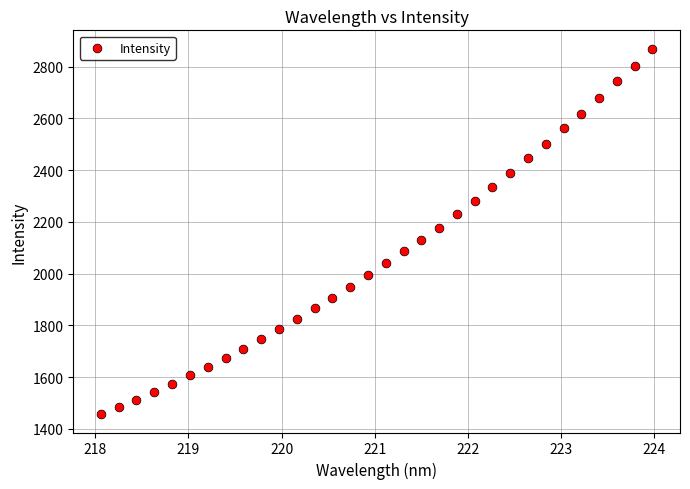

What is the range of X values (max minus min)?

5.9